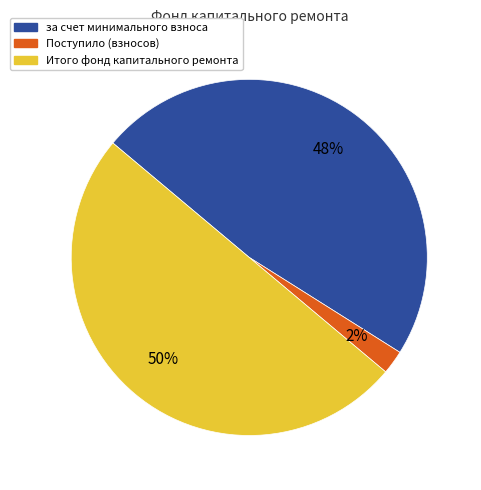

To the nearest percent, what is the difference between the за счет минимального взноса and Поступило (взносов) slice percentages?

46%